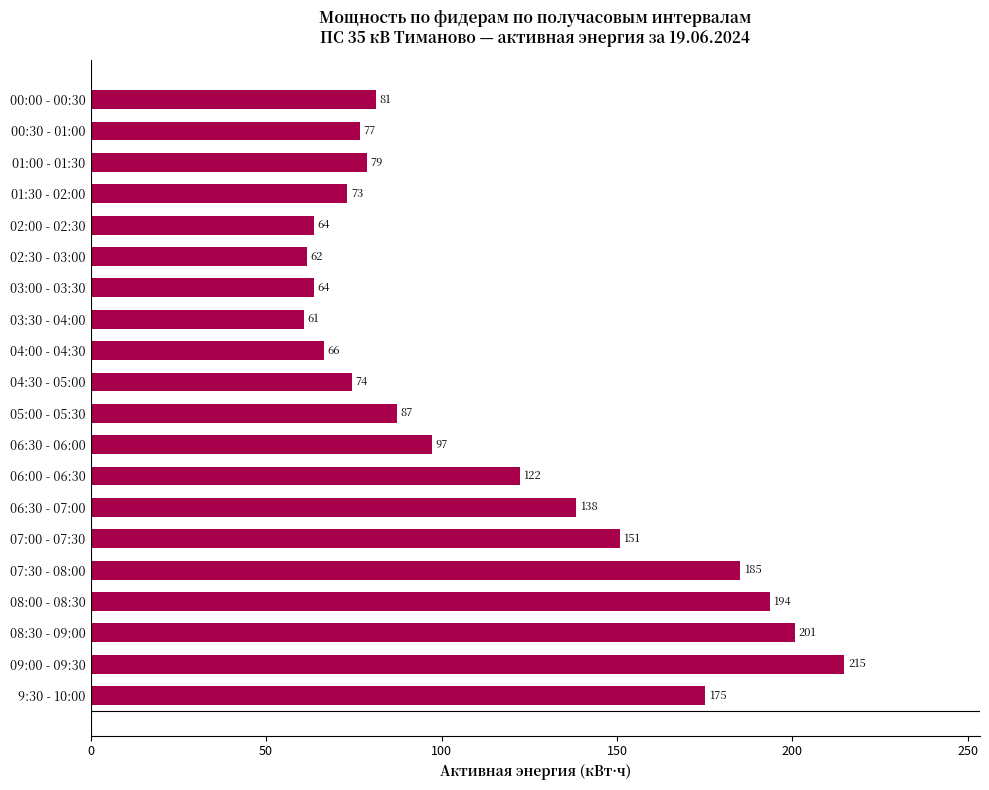

Which category has the lowest value across all series?

03:30 - 04:00